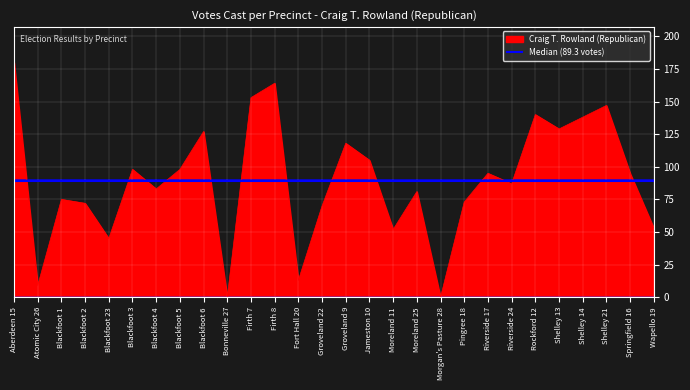

Reading left to right, what are all the values shown in this chart?

Aberdeen 15=180	Atomic City 26=9	Blackfoot 1=75	Blackfoot 2=72	Blackfoot 23=45	Blackfoot 3=98	Blackfoot 4=83	Blackfoot 5=98	Blackfoot 6=127	Bonneville 27=0	Firth 7=153	Firth 8=164	Fort Hall 20=13	Groveland 22=70	Groveland 9=118	Jameston 10=105	Moreland 11=52	Moreland 25=81	Morgan's Pasture 28=0	Pingree 18=73	Riverside 17=95	Riverside 24=87	Rockford 12=140	Shelley 13=129	Shelley 14=138	Shelley 21=147	Springfield 16=95	Wapello 19=53